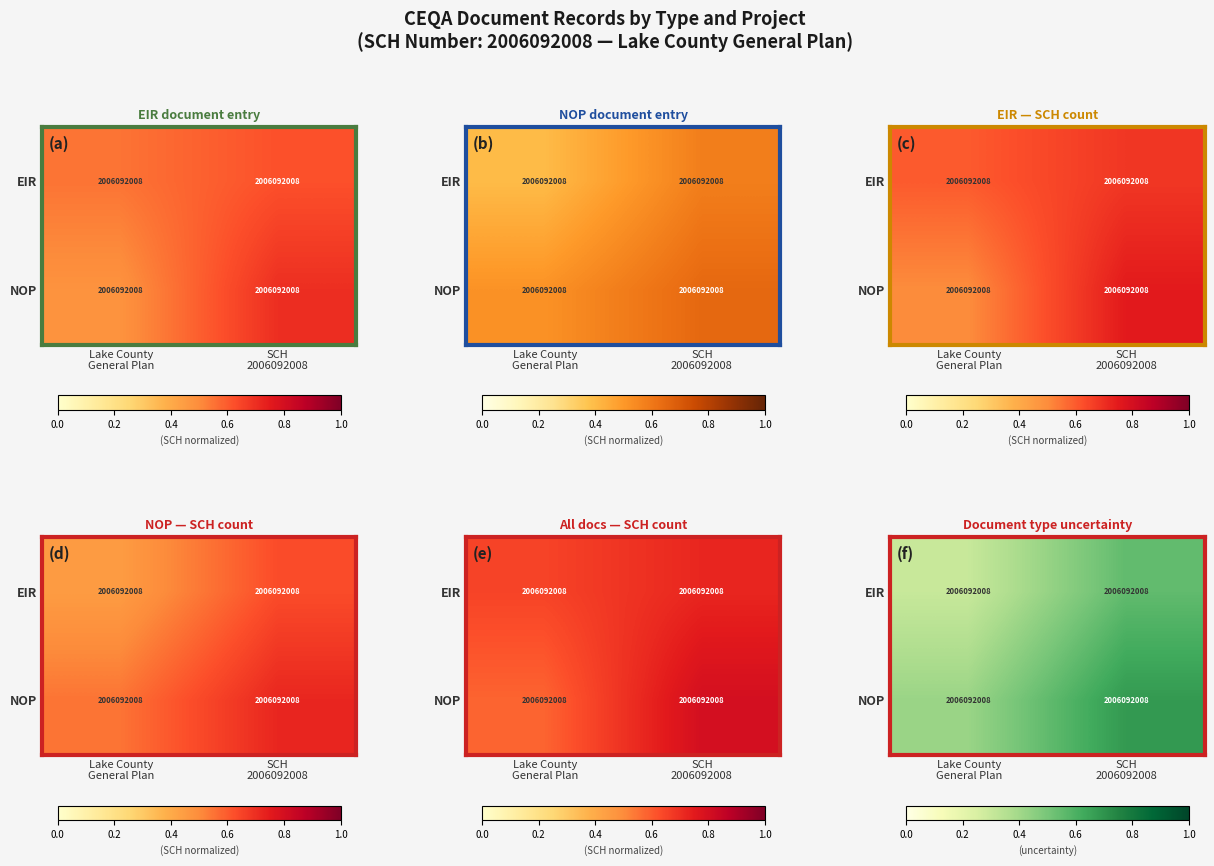

What is the minimum value for EIR?

0.3